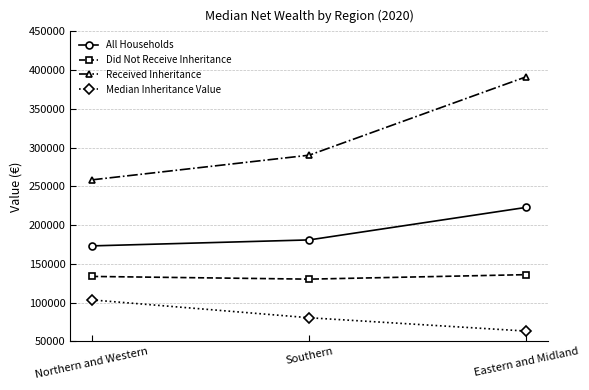

What is the spread (max minus min) of values at Southern?

209700